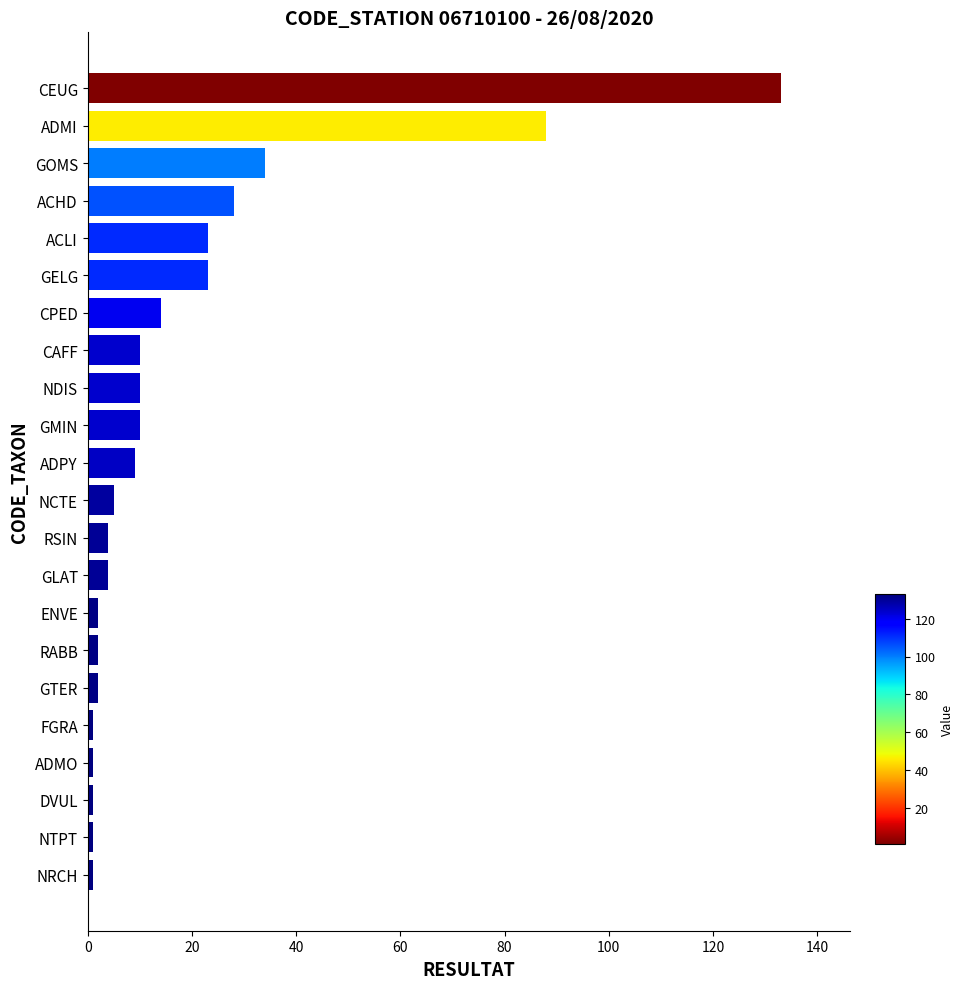

Which has a higher value, RSIN or ACLI?

ACLI